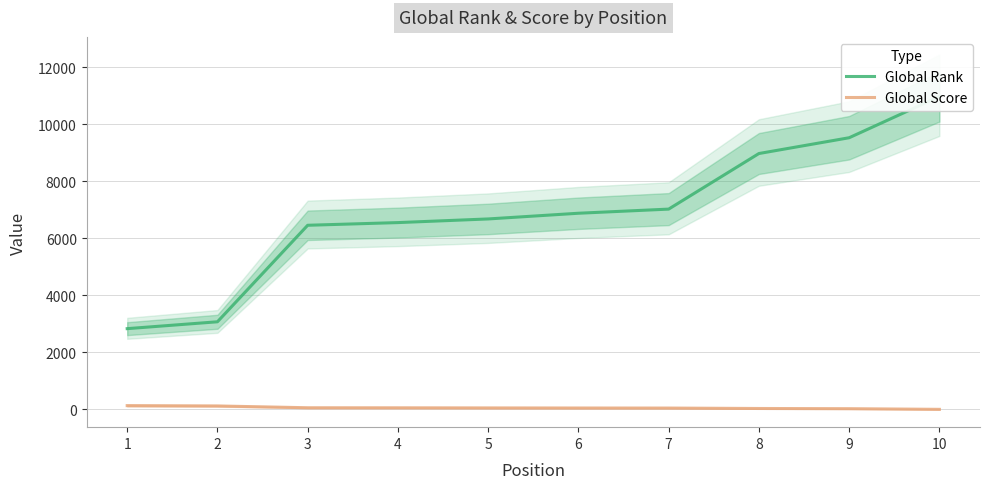

How many data points in Global Rank are less than 6883?

5